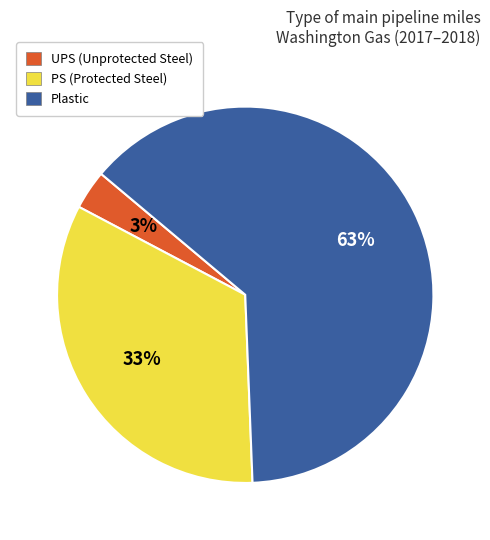

To the nearest percent, what is the combined percentage of Plastic and PS?

97%